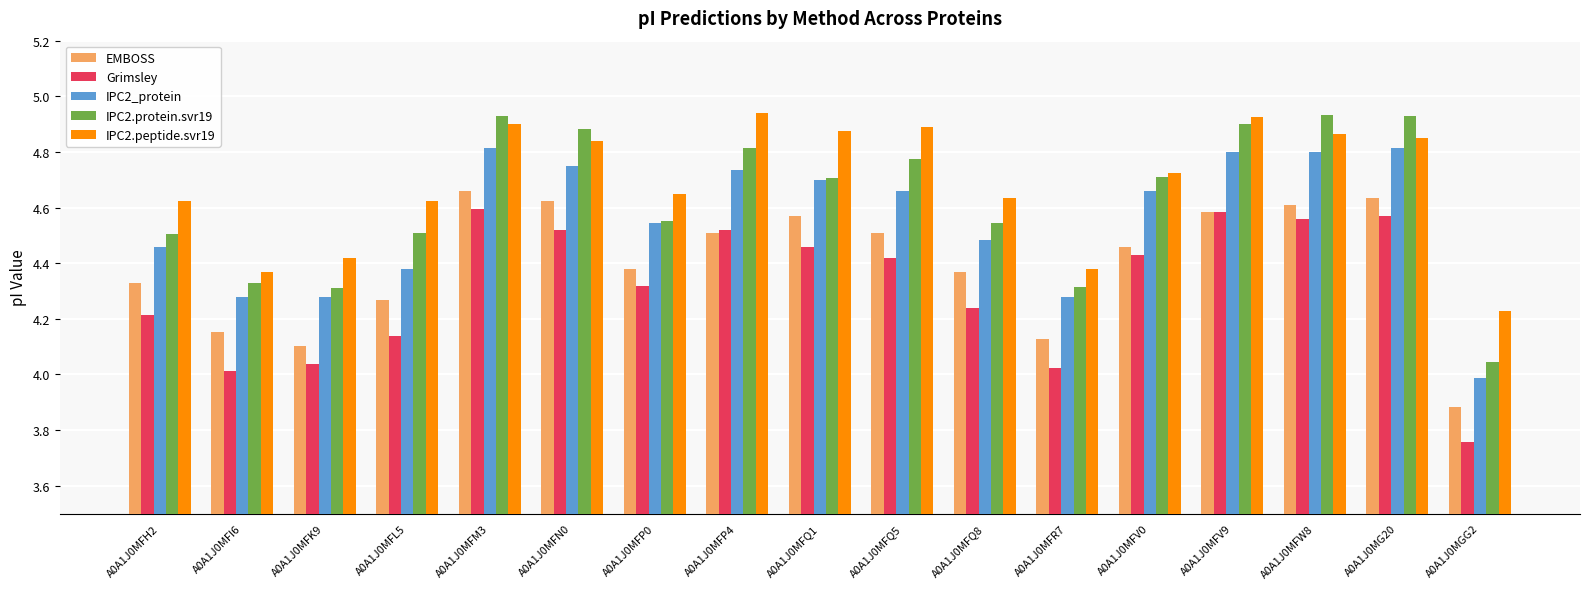

At how many categories does at least one series exceed 3?

17